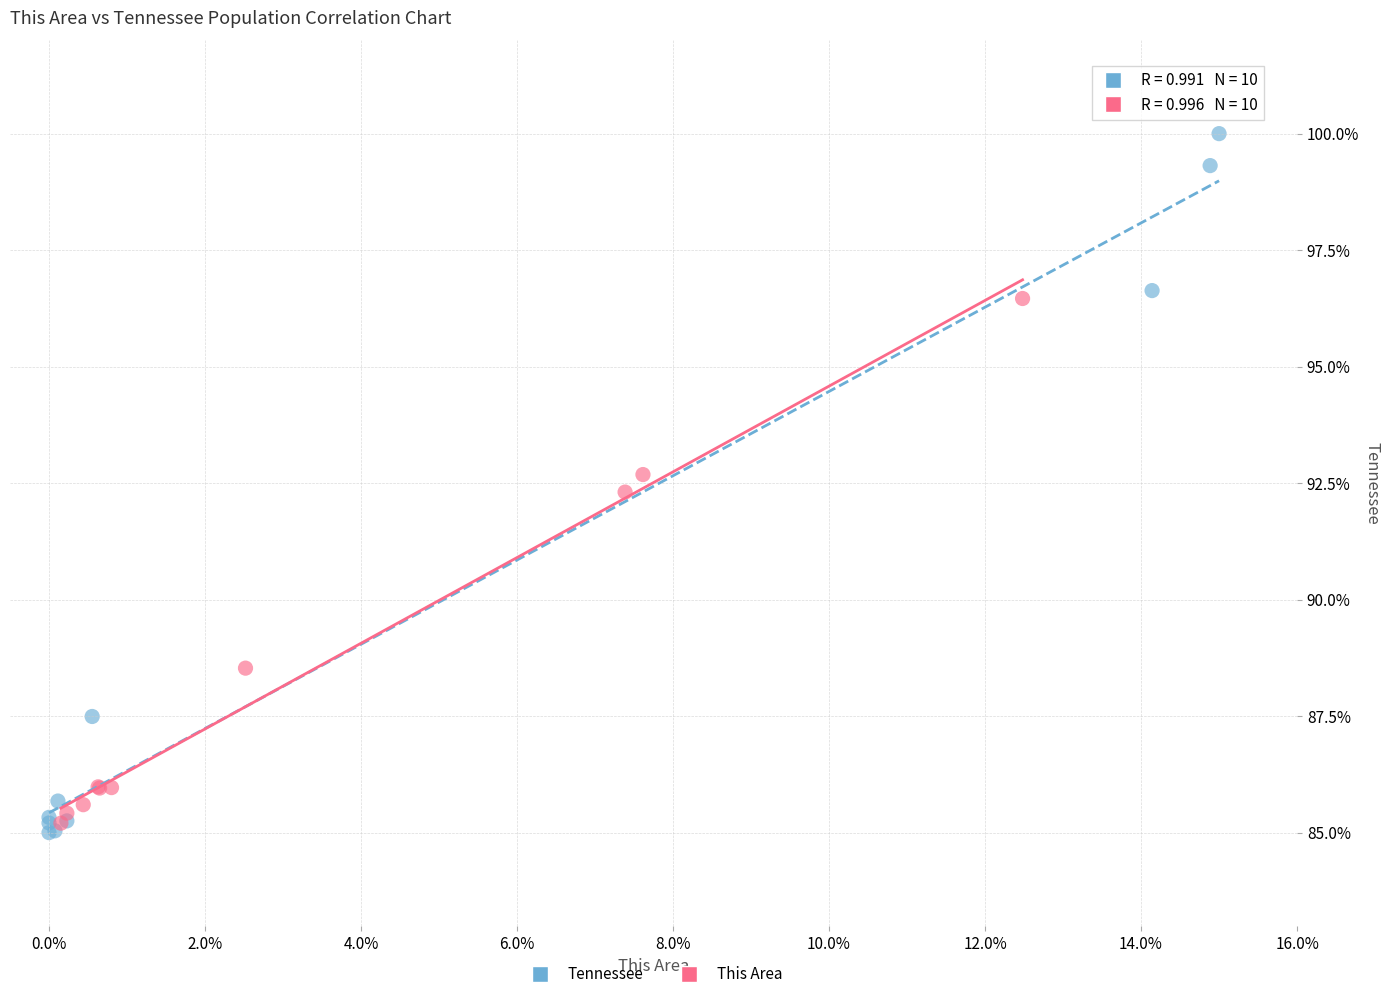

What are all the series names shown in the legend?

Tennessee, This Area